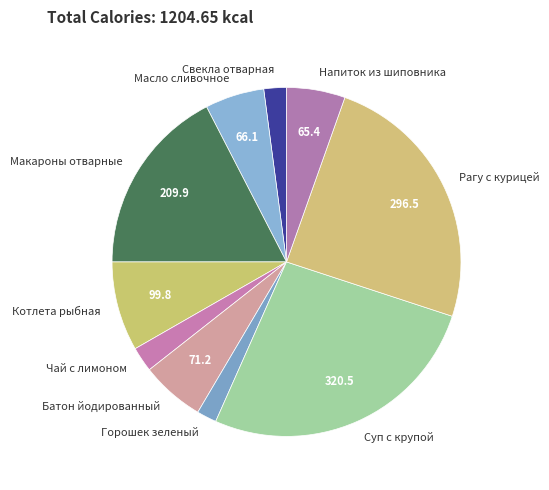

The Напиток из шиповника slice represents 5% of the pie. True or false?

True